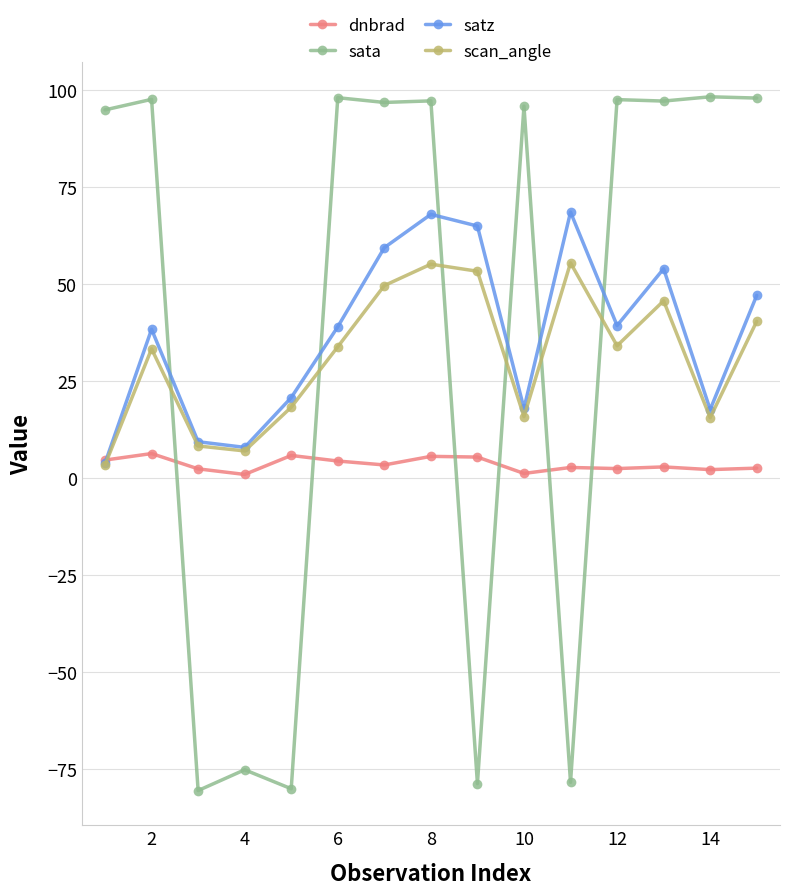

Which series ends up on top after the final intersection of dnbrad and sata?

sata